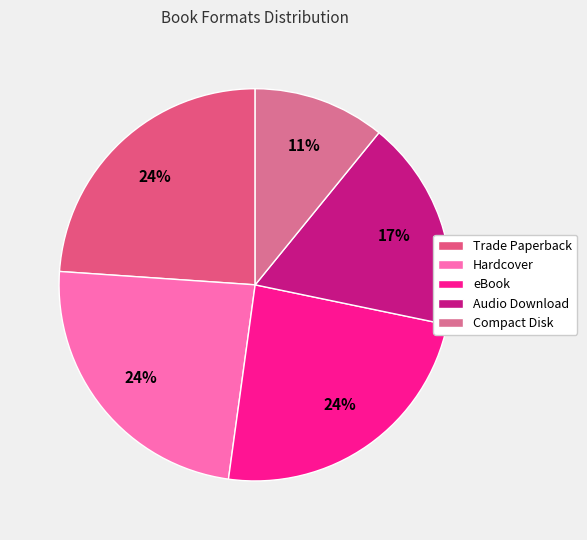

Count the number of slices in the pie.

5